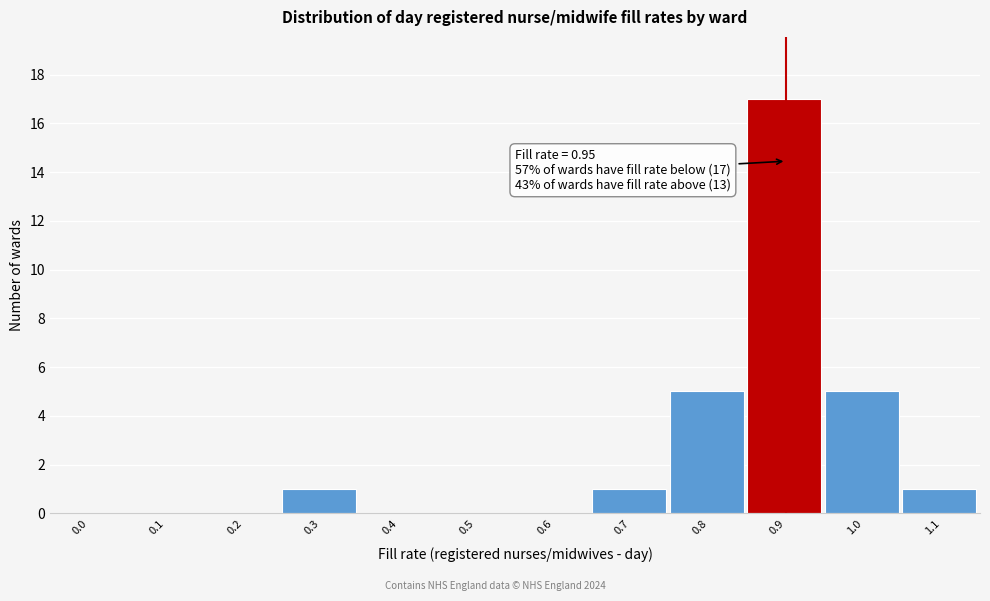

Reading left to right, transcribe all the data shown in this chart.

0.0=0	0.1=0	0.2=0	0.3=1	0.4=0	0.5=0	0.6=0	0.7=1	0.8=5	0.9=17	1.0=5	1.1=1